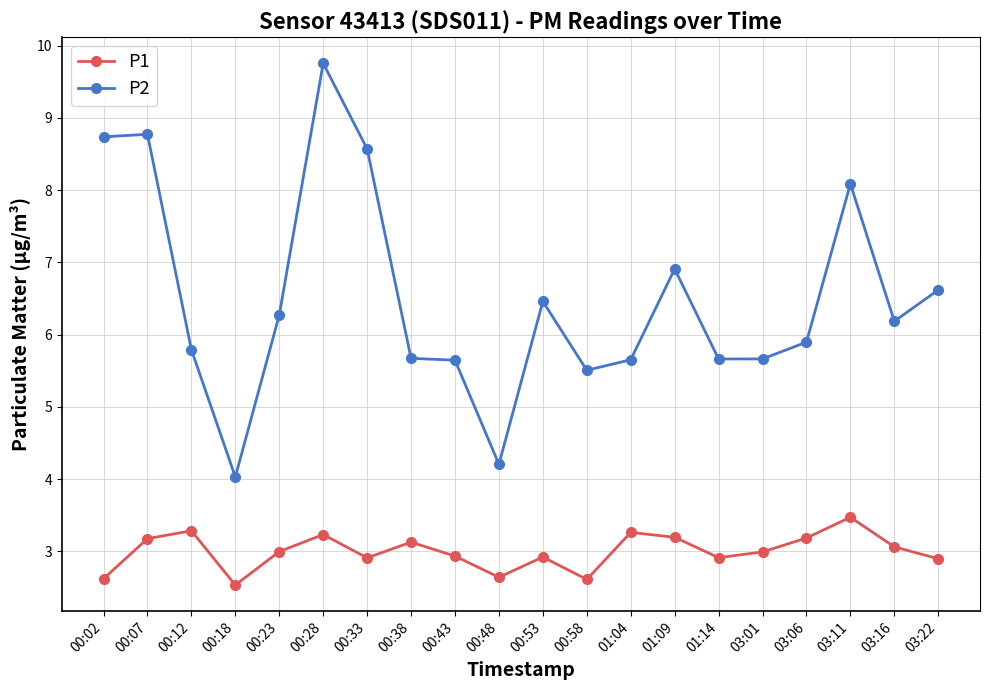

Which series has the largest range (max minus min)?

P2